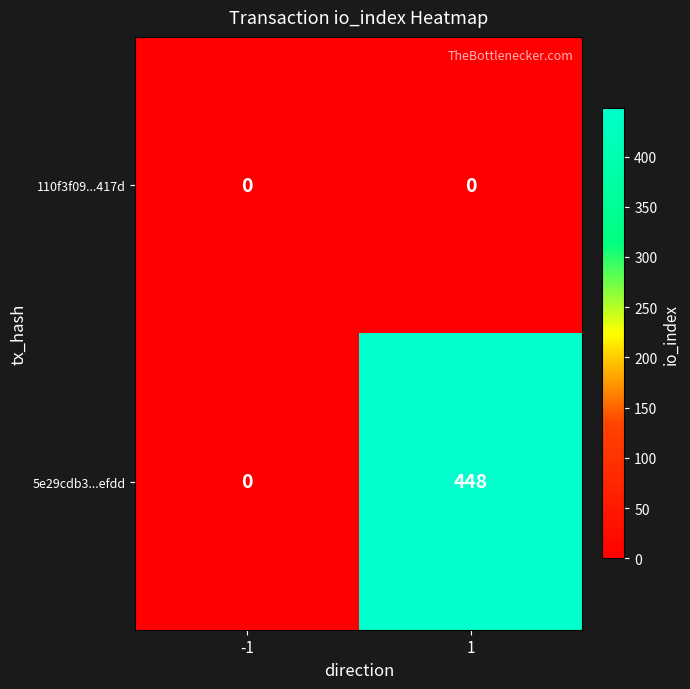

At how many categories does at least one series exceed 441?

1